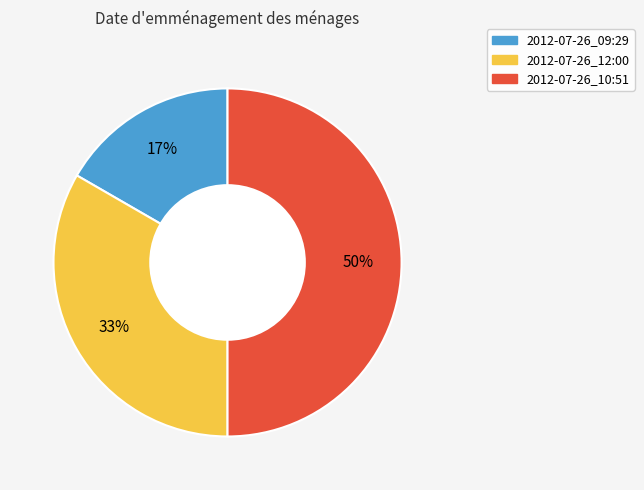

Is the sum of 2012-07-26_10:51 and 2012-07-26_12:00 greater than half?

Yes